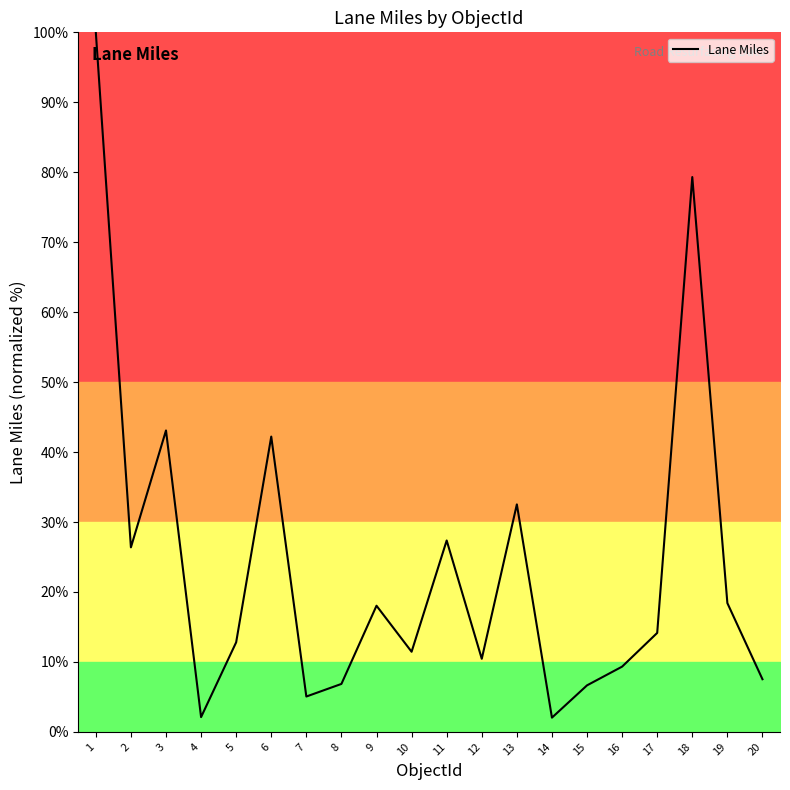

Does the chart display data point markers on the line(s)?

No